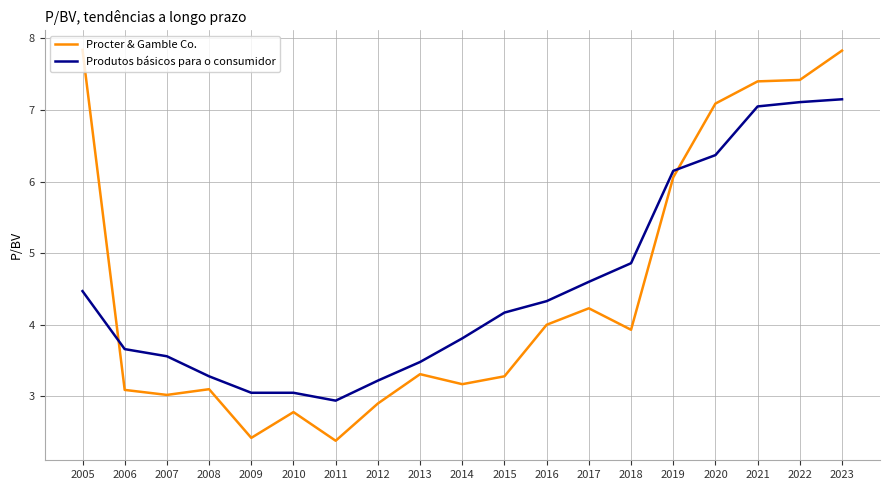

What are all the series names shown in the legend?

Procter & Gamble Co., Produtos básicos para o consumidor